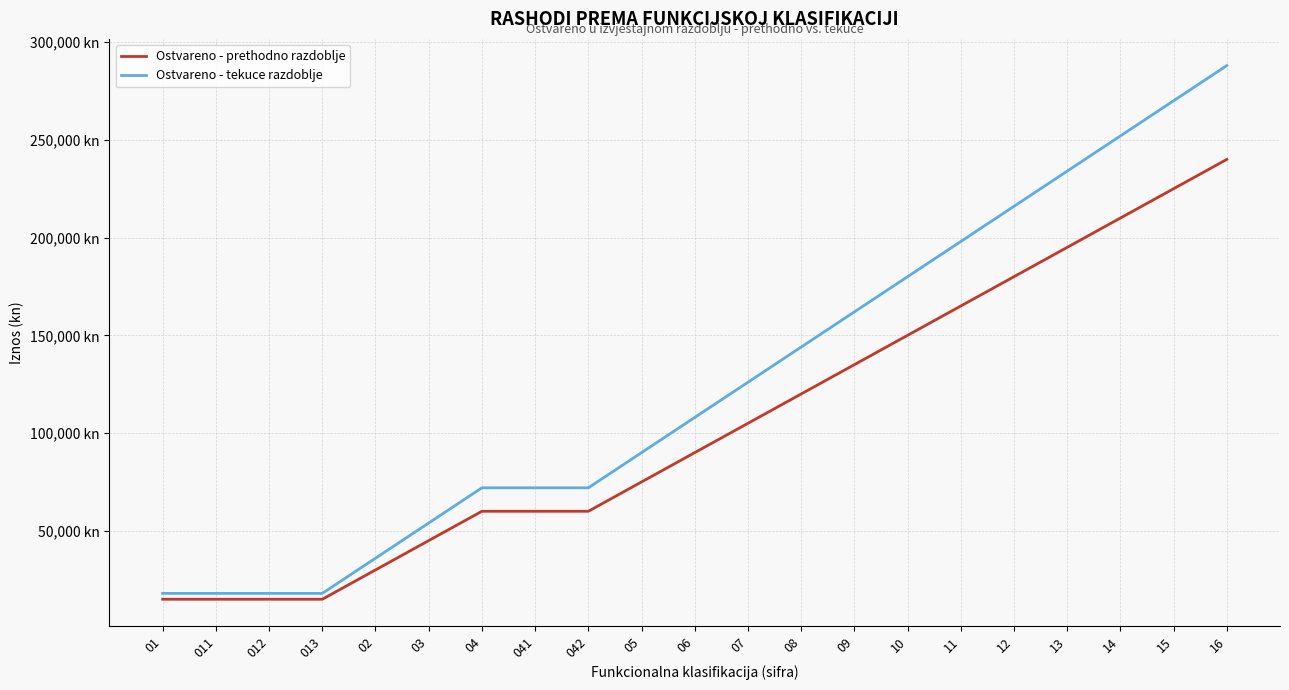

What are all the series names shown in the legend?

Ostvareno - prethodno razdoblje, Ostvareno - tekuce razdoblje